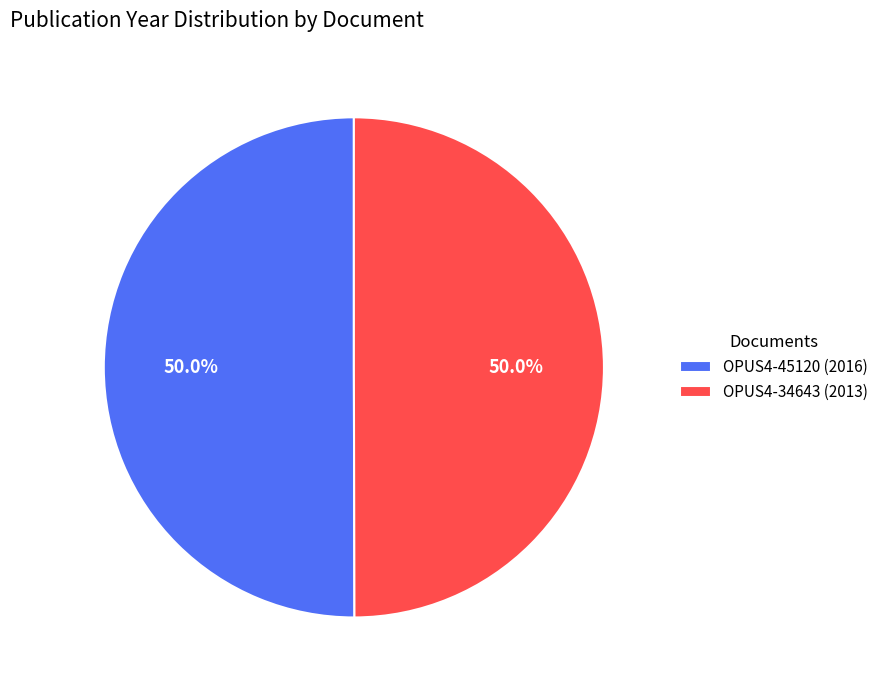

How much of the chart is everything except OPUS4-45120 (2016)?

50.0%